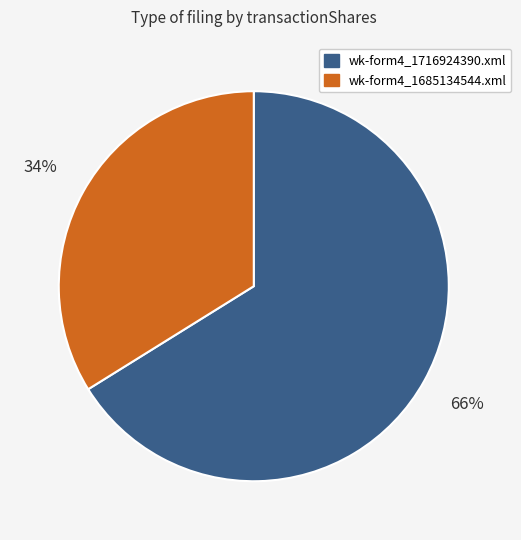

How many slices are in this pie chart?

2